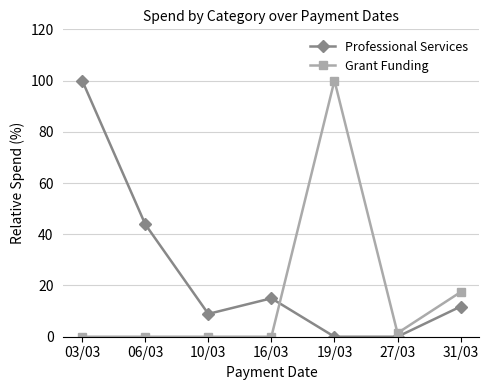

Where is Professional Services nearest to the value 50?

06/03